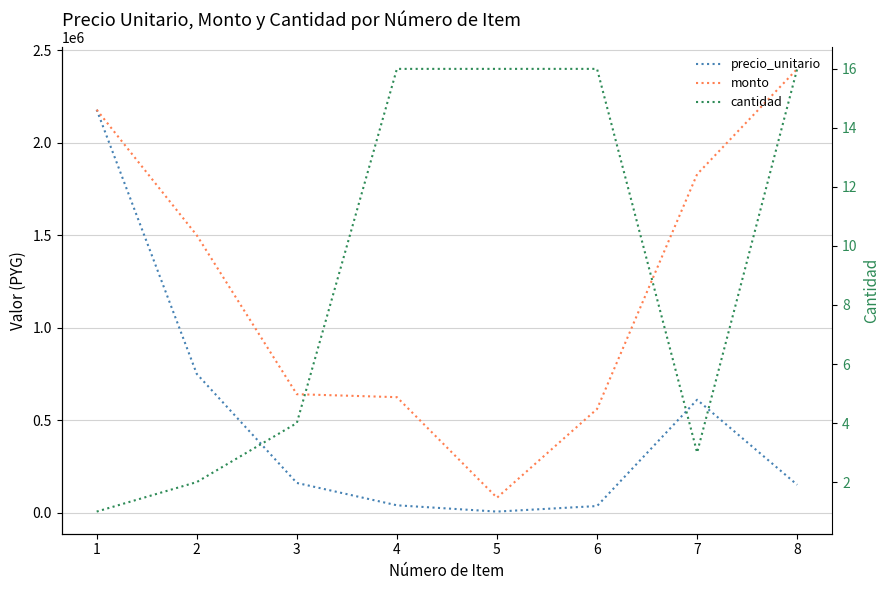

What are all the series names shown in the legend?

precio_unitario, monto, cantidad